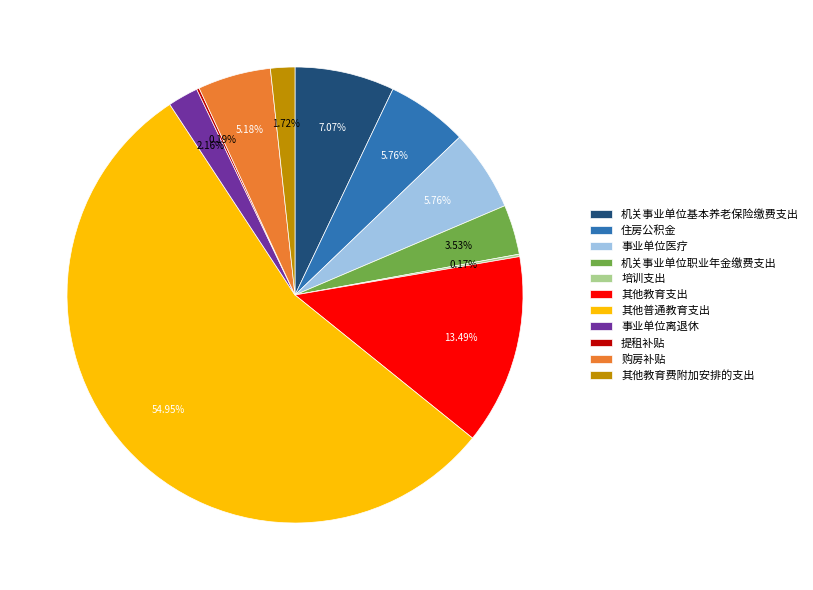

What is the largest slice in the pie chart?

其他普通教育支出